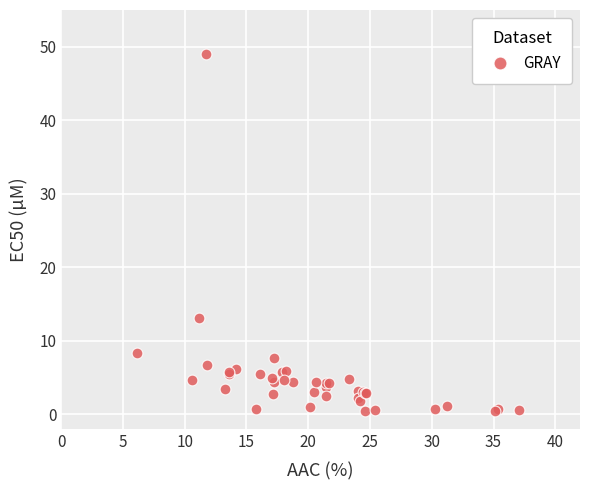

What Y value in the scatter plot is closest to 24?

13.1